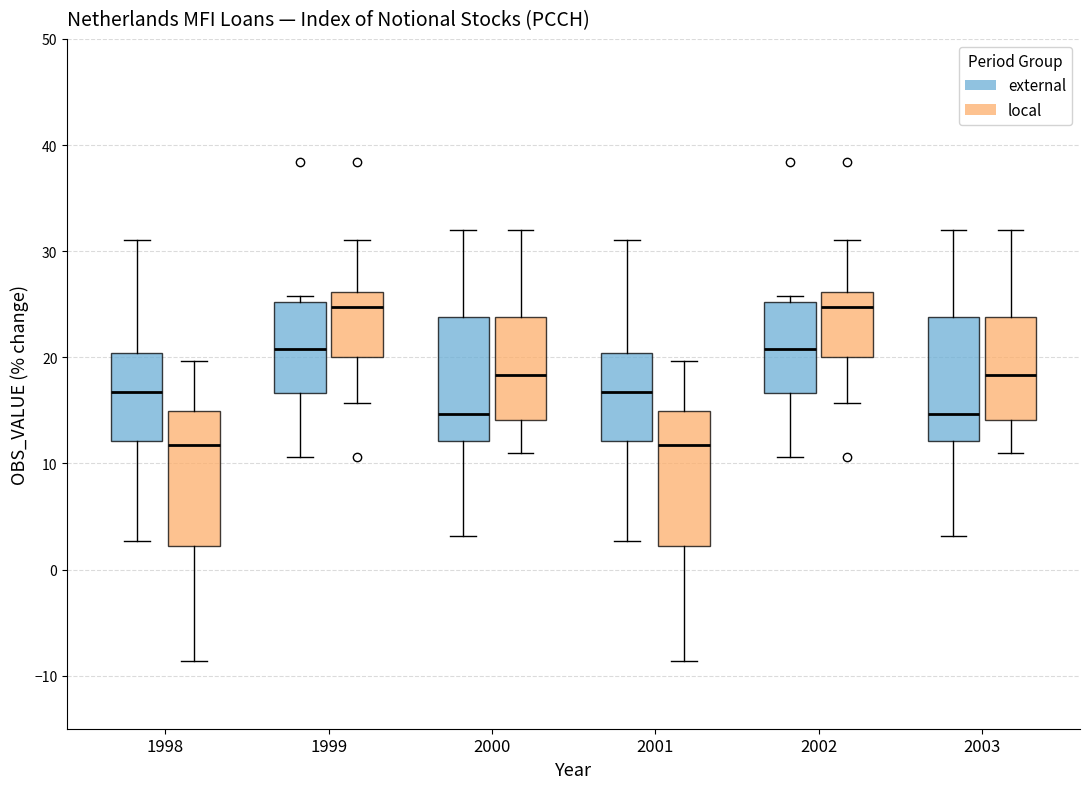

Reading left to right, read every box against the y-axis: the position of its median line, the range the box covers, and the ends of its whiskers. The values are not printed on the chart, so give them approximately, as read against the axis.

1998 (external): median 17, box 12 to 20, whiskers 3 to 31
1998 (local): median 12, box 2 to 15, whiskers -9 to 20
1999 (external): median 21, box 17 to 25, whiskers 11 to 26
1999 (local): median 25, box 20 to 26, whiskers 16 to 31
2000 (external): median 15, box 12 to 24, whiskers 3 to 32
2000 (local): median 18, box 14 to 24, whiskers 11 to 32
2001 (external): median 17, box 12 to 20, whiskers 3 to 31
2001 (local): median 12, box 2 to 15, whiskers -9 to 20
2002 (external): median 21, box 17 to 25, whiskers 11 to 26
2002 (local): median 25, box 20 to 26, whiskers 16 to 31
2003 (external): median 15, box 12 to 24, whiskers 3 to 32
2003 (local): median 18, box 14 to 24, whiskers 11 to 32